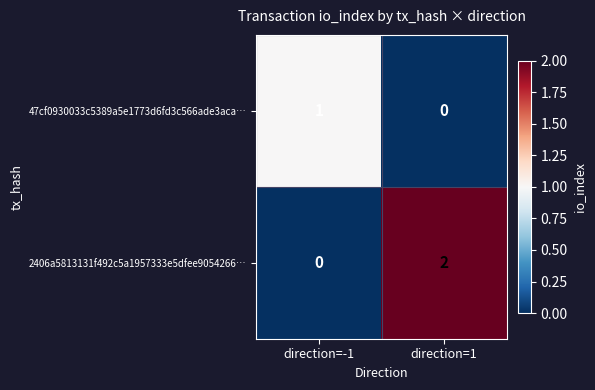

Which category has the highest value across all series?

direction=1